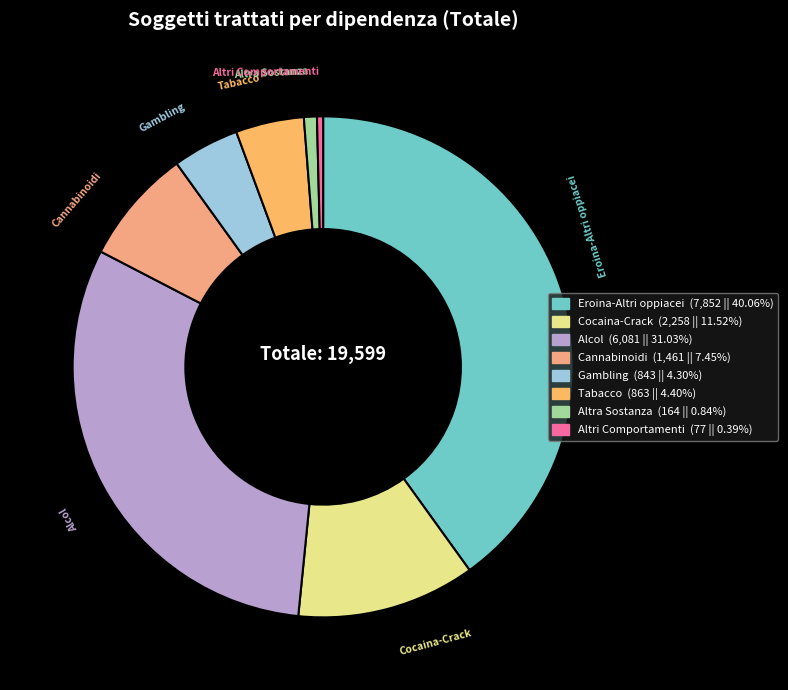

True or false: Cannabinoidi accounts for 16% of the total.

False